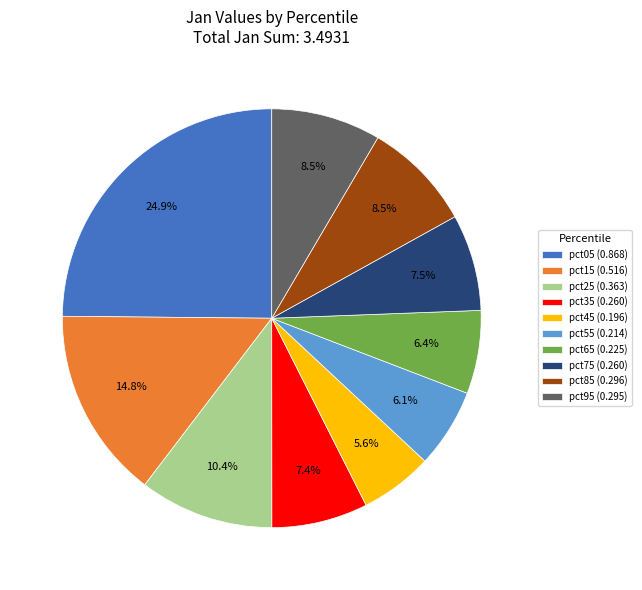

Do pct55 and pct75 together represent more than half of the pie?

No